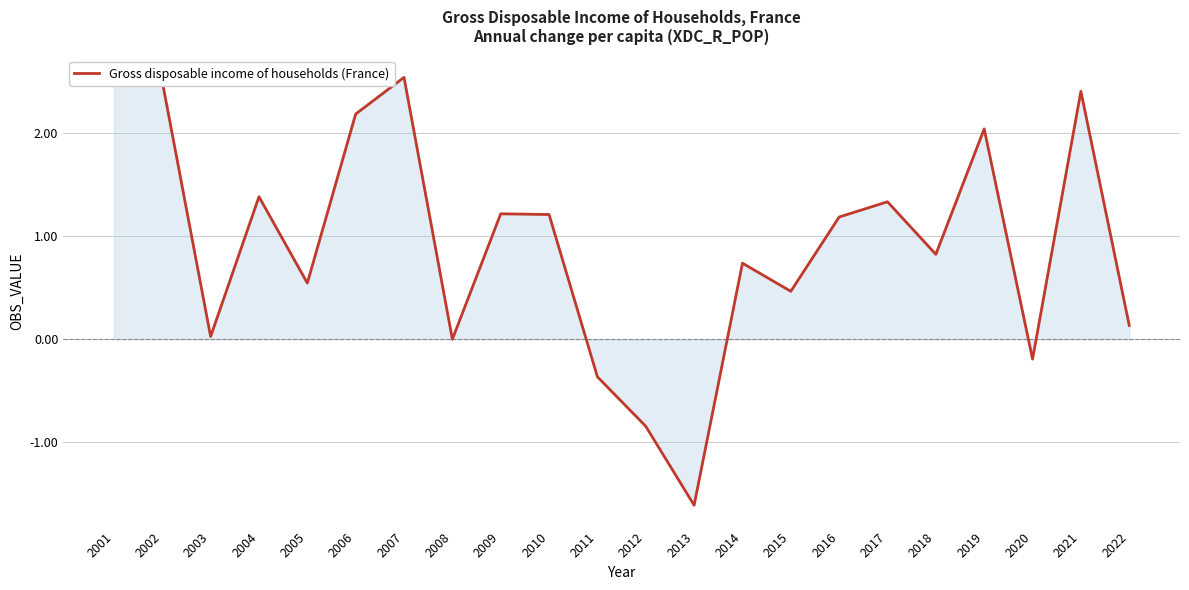

What is the greatest value displayed?

2.5